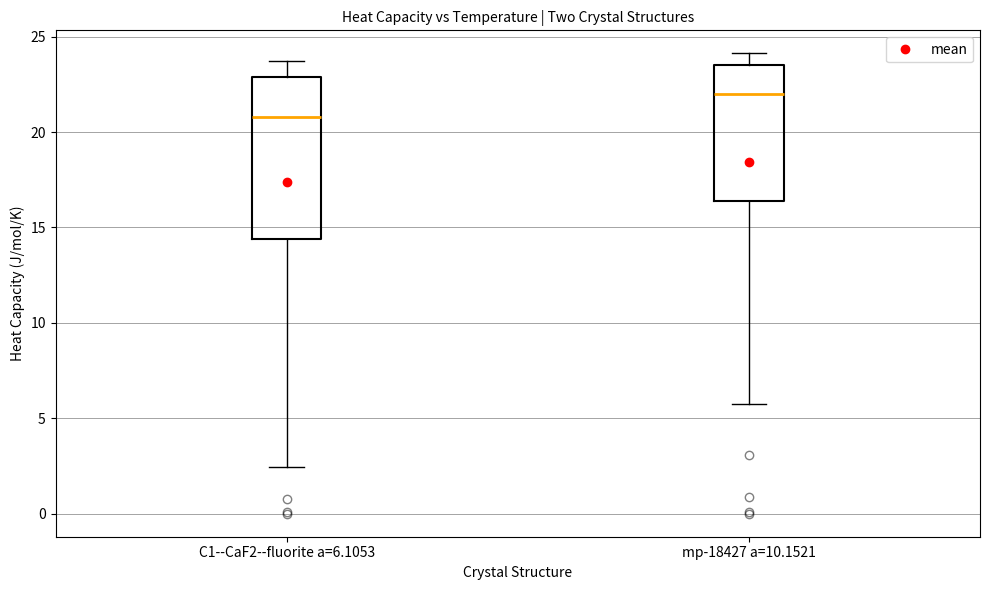

Reading left to right, transcribe this box plot: for each box, give where its median line is, the range the box spans, and where its two whiskers end, as read against the y-axis. The values are not printed on the chart, so give them approximately, as read against the axis.

C1--CaF2--fluorite a=6.1053: median 21.0, box 14.5 to 23.0, whiskers 2.5 to 23.5
mp-18427 a=10.1521: median 22.0, box 16.5 to 23.5, whiskers 6.0 to 24.0